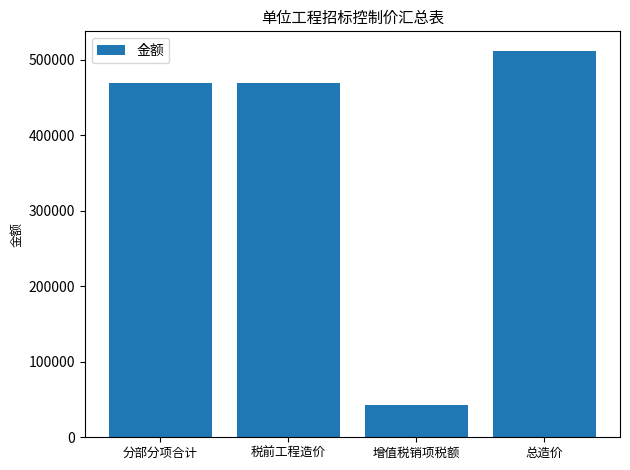

Reading left to right, transcribe all the data shown in this chart.

分部分项合计=470006.9	税前工程造价=470006.9	增值税销项税额=42300.6	总造价=512307.5